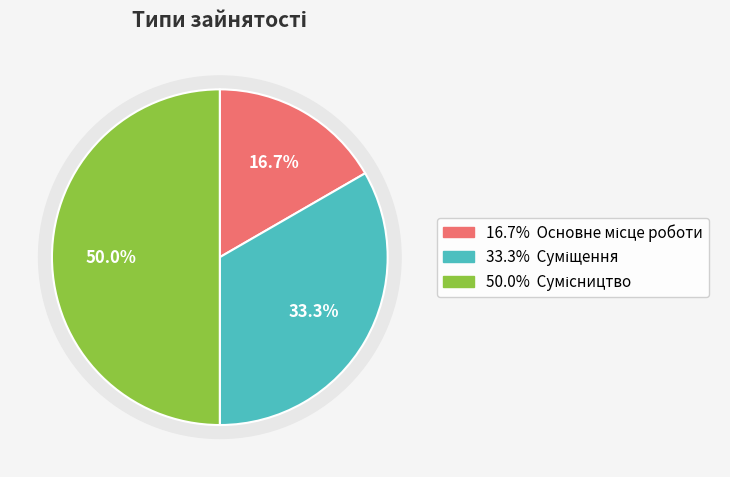

The Основне місце роботи slice represents 17% of the pie. True or false?

True